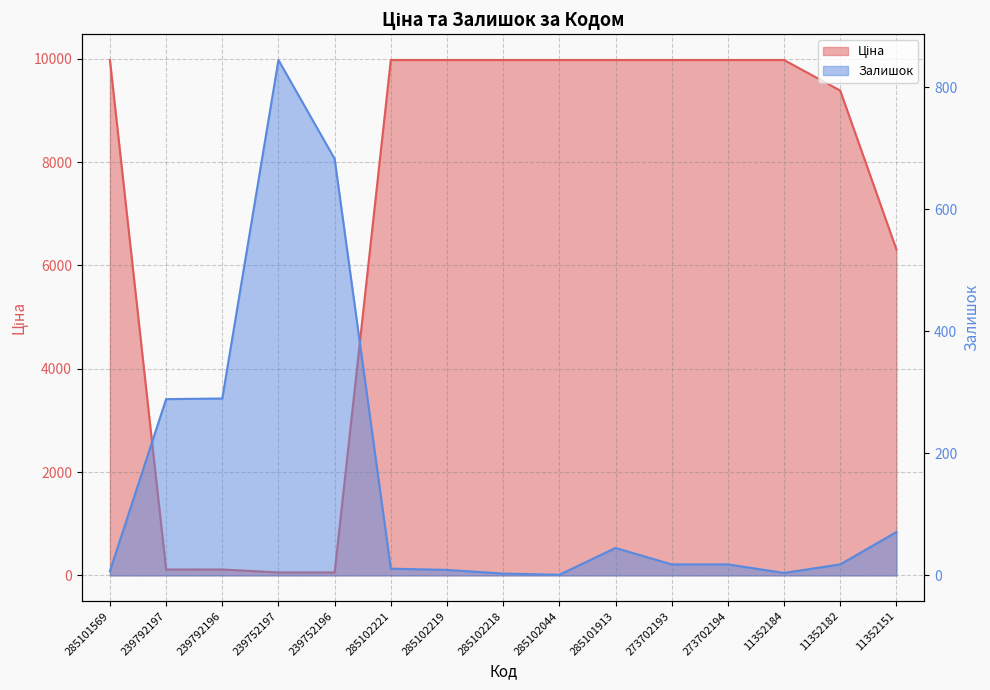

True or false: Залишок has more than 1 points higher than both neighbors.

True